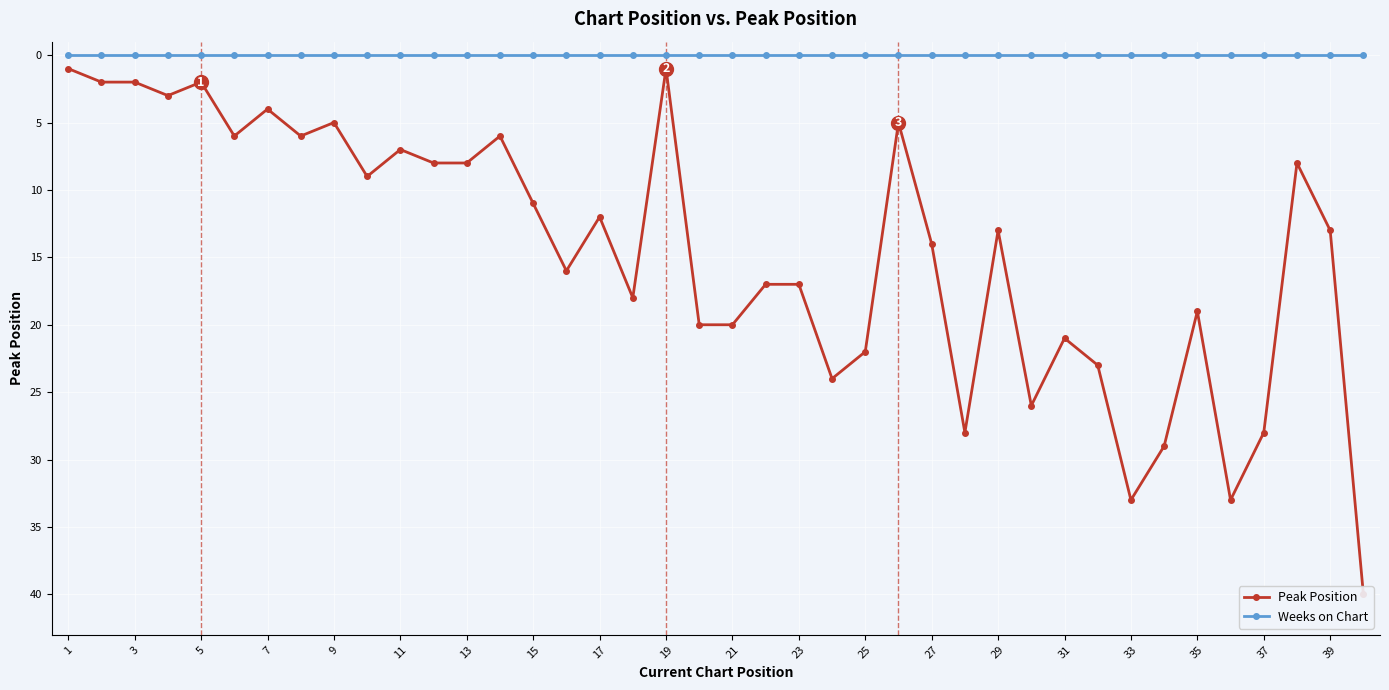

True or false: Peak Position and Weeks on Chart intersect in this chart.

False